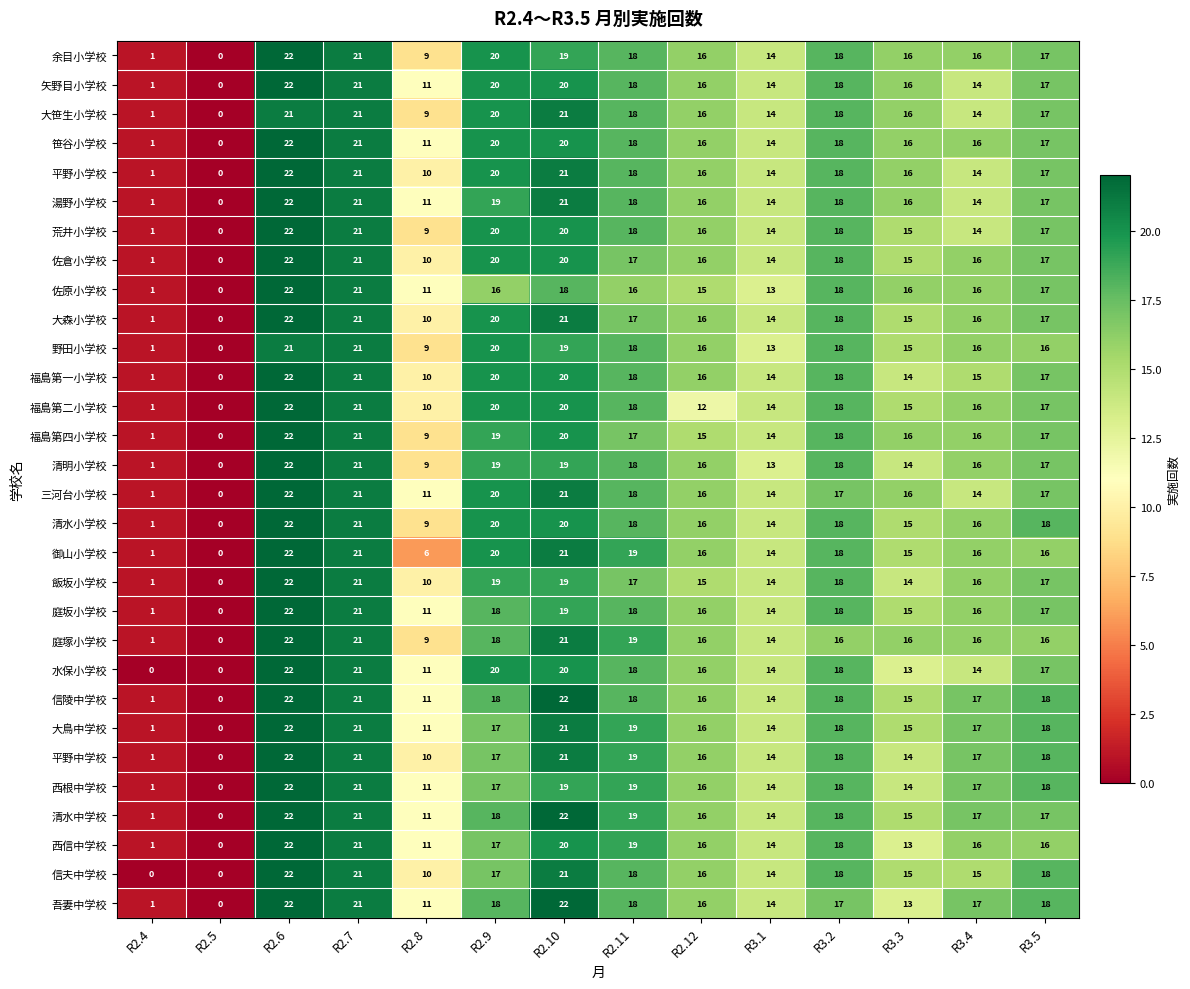

How many values in the 清水小学校 series are below 18?

7